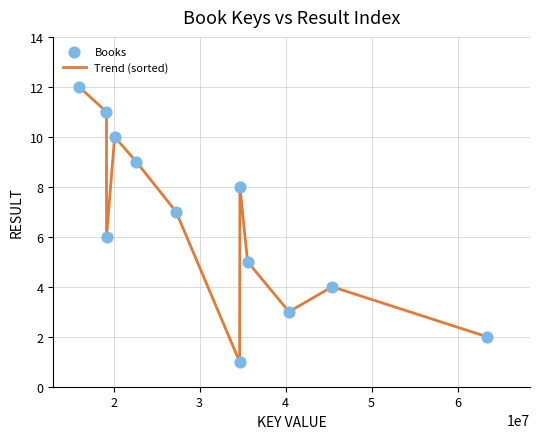

What is the difference between the maximum and minimum values?

11